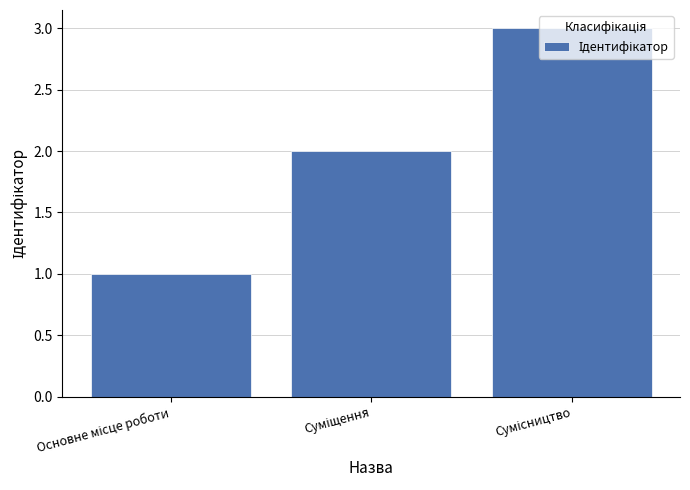

What is the maximum value shown in the chart?

3